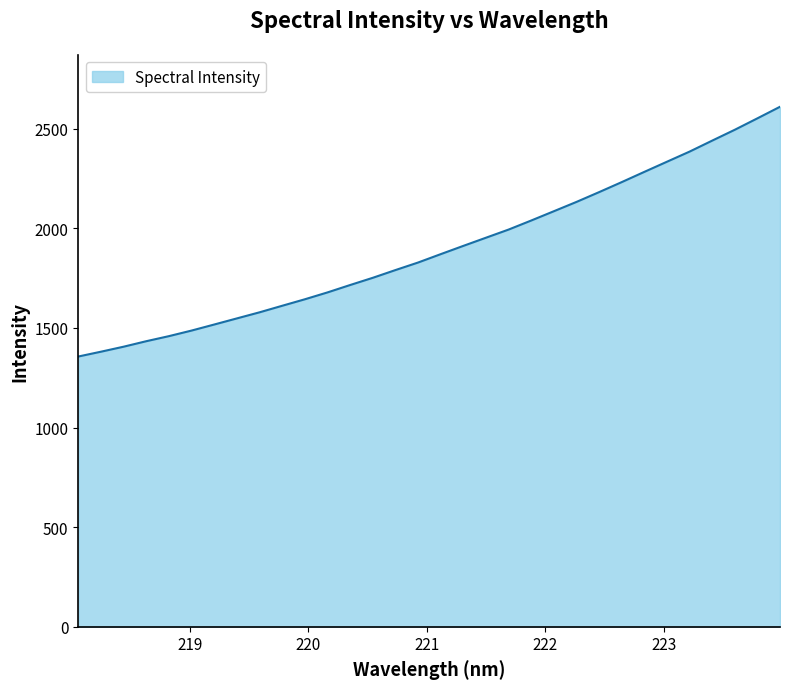

What is the smallest value displayed?

1356.3